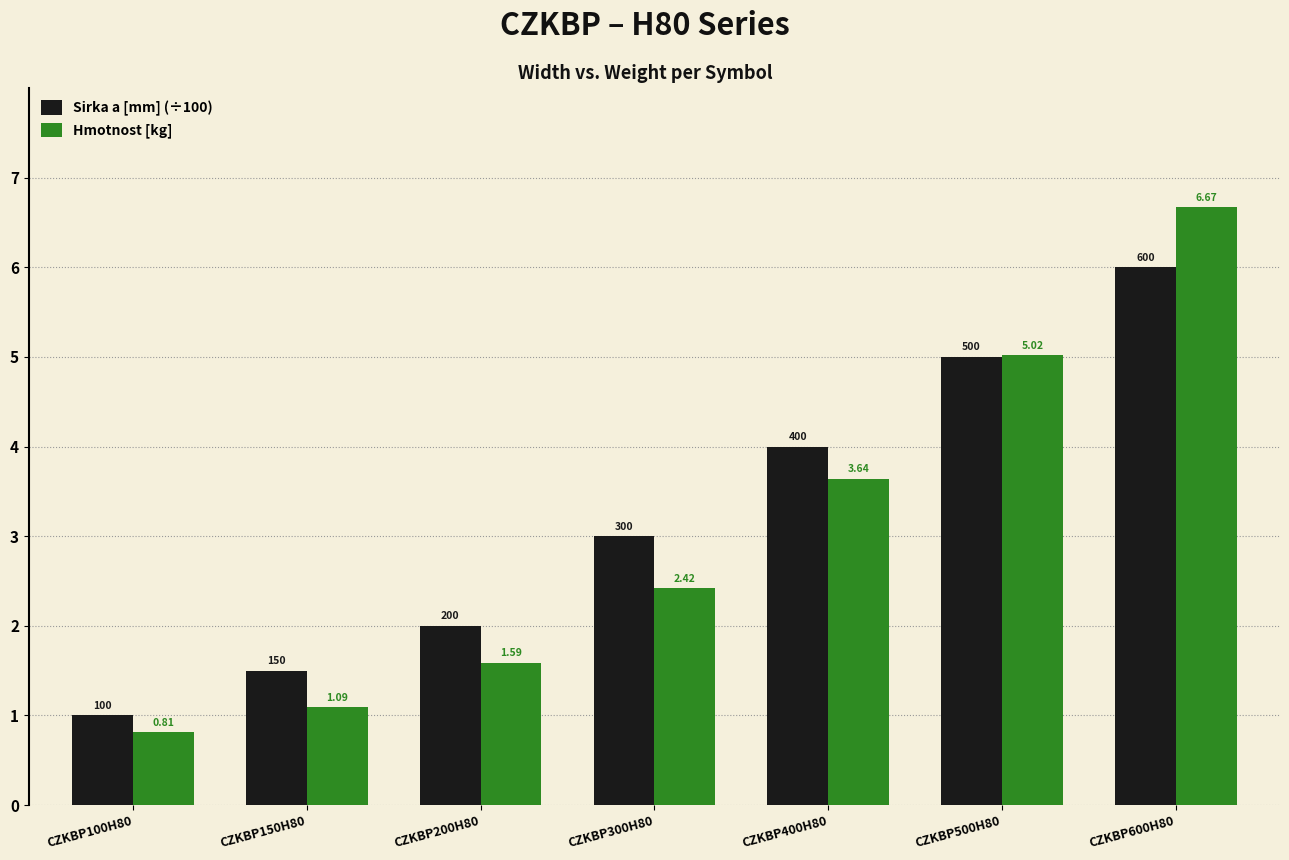

At which label is Sirka a [mm] (÷100) closest to 3?

CZKBP300H80